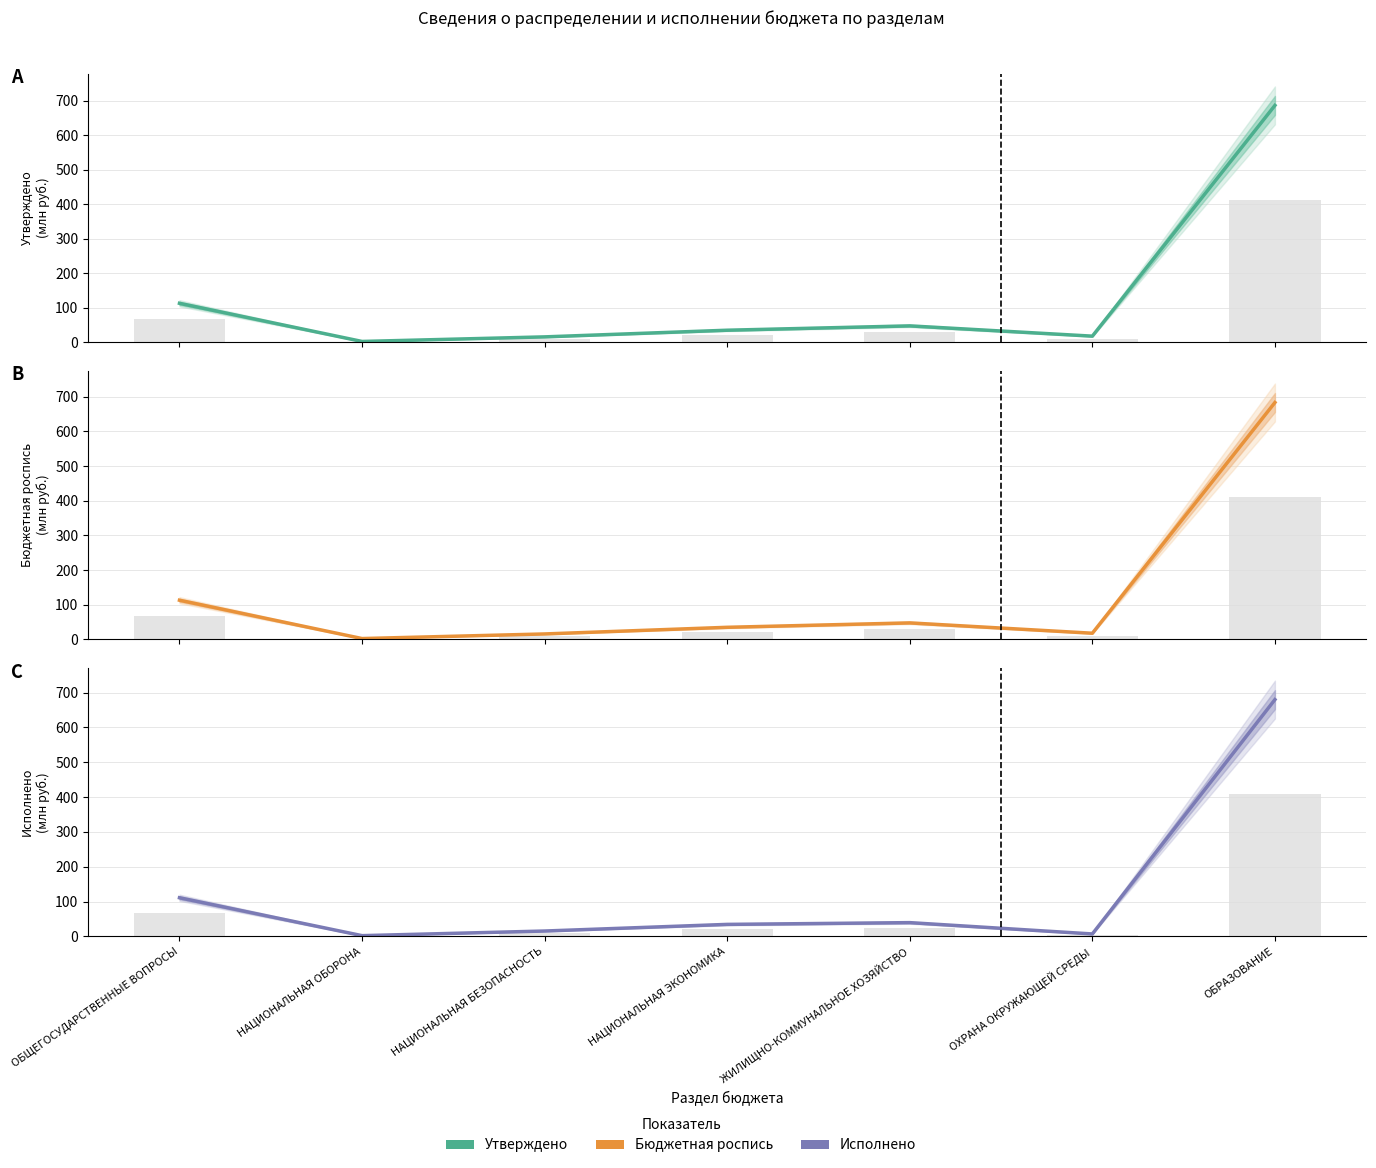

What is the label of the 4th bar from the right?

НАЦИОНАЛЬНАЯ ЭКОНОМИКА